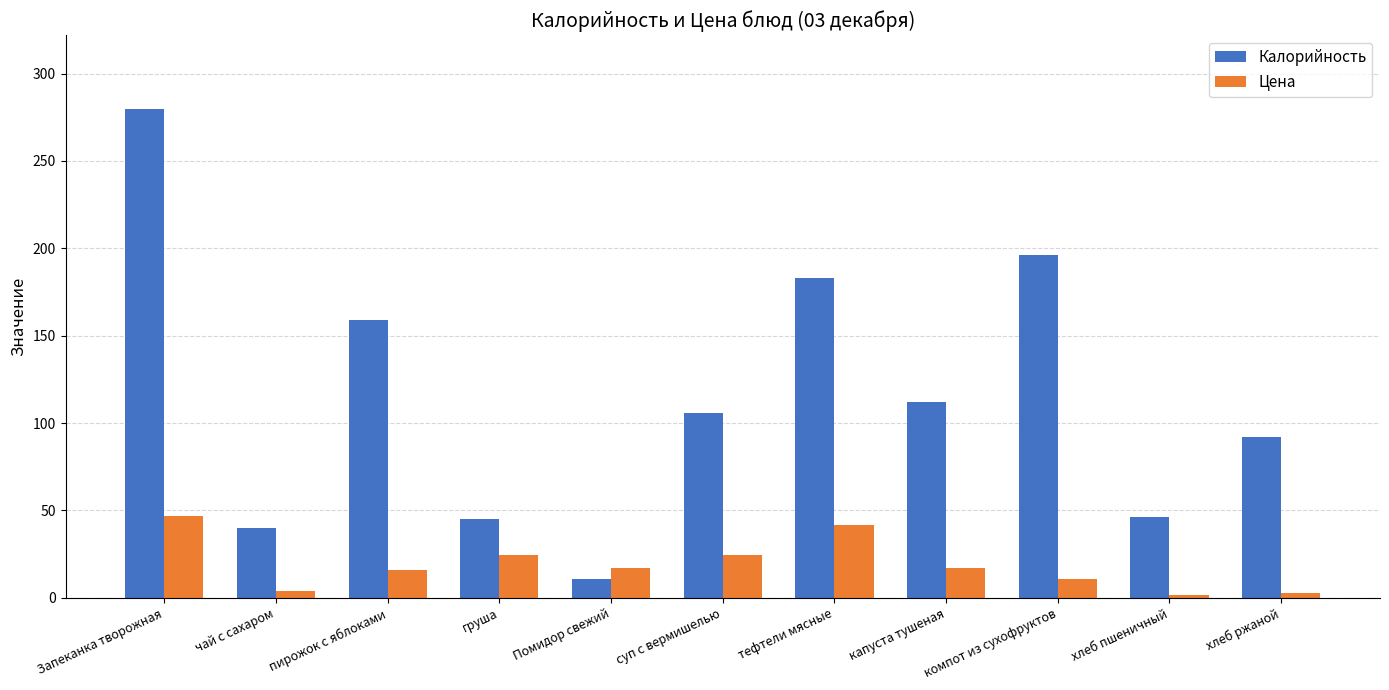

What is the sum of the Калорийность values at суп с вермишелью and капуста тушеная?

218.0